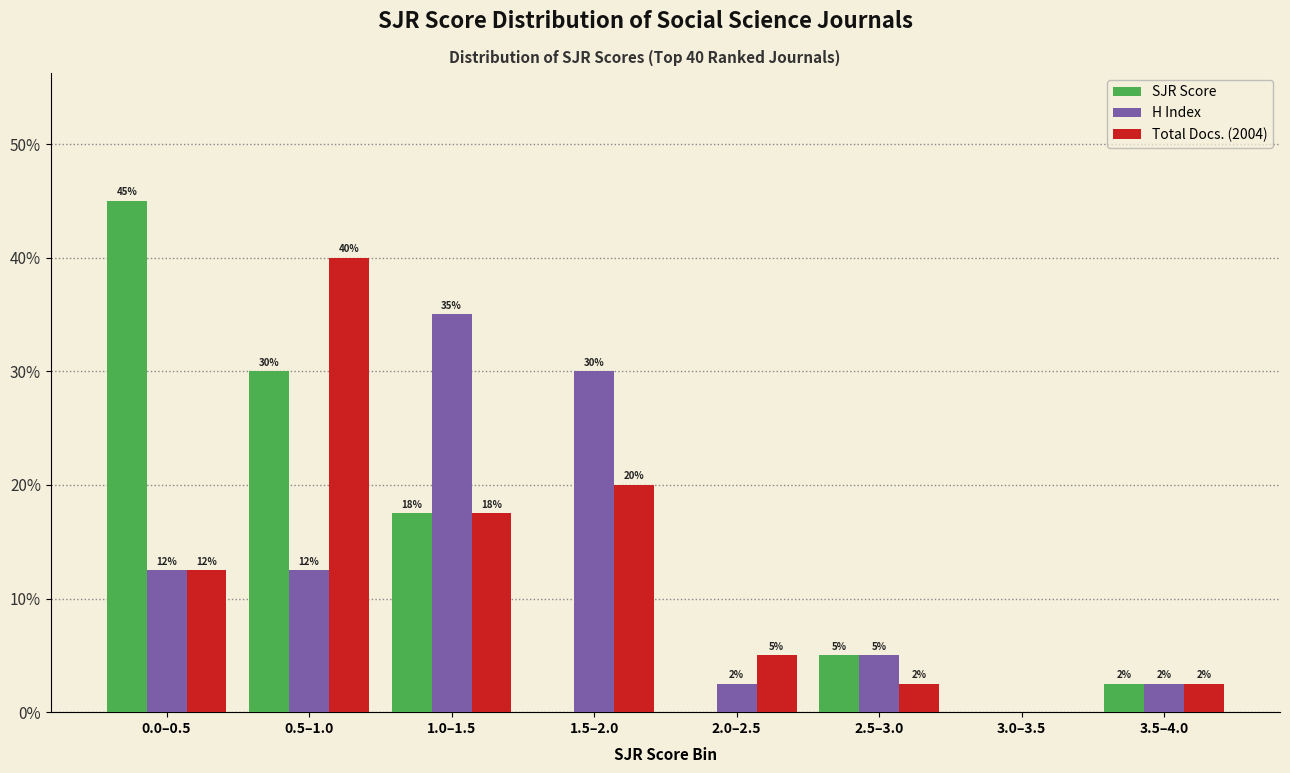

What are all the series names shown in the legend?

SJR Score, H Index, Total Docs. (2004)